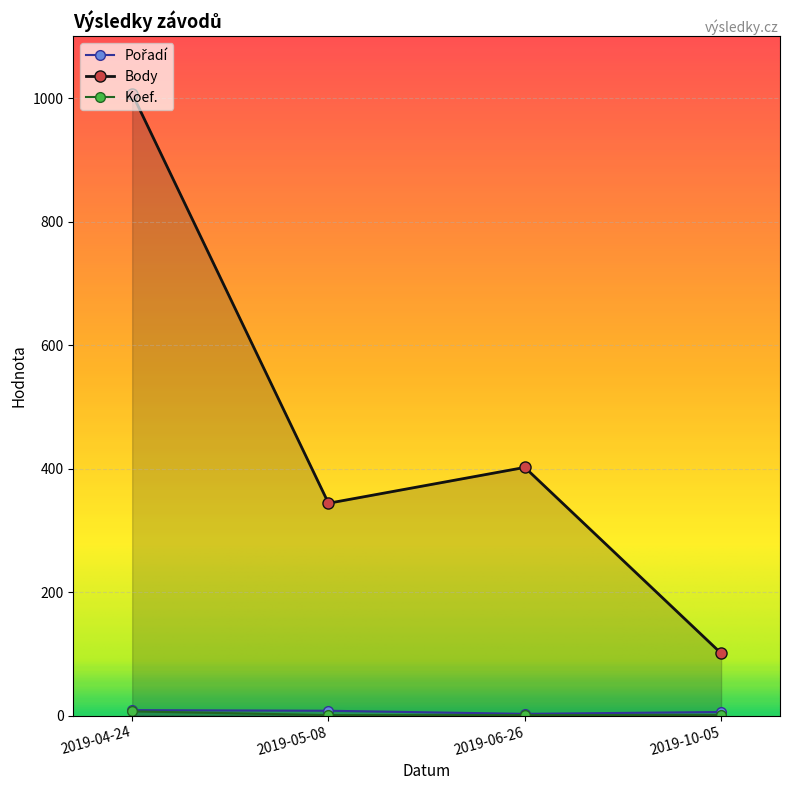

Reading left to right, what are all the values shown in this chart?

Pořadí: 2019-04-24=9	2019-05-08=8	2019-06-26=3	2019-10-05=6
Body: 2019-04-24=1007	2019-05-08=344	2019-06-26=402	2019-10-05=101
Koef.: 2019-04-24=7	2019-05-08=1	2019-06-26=1	2019-10-05=1